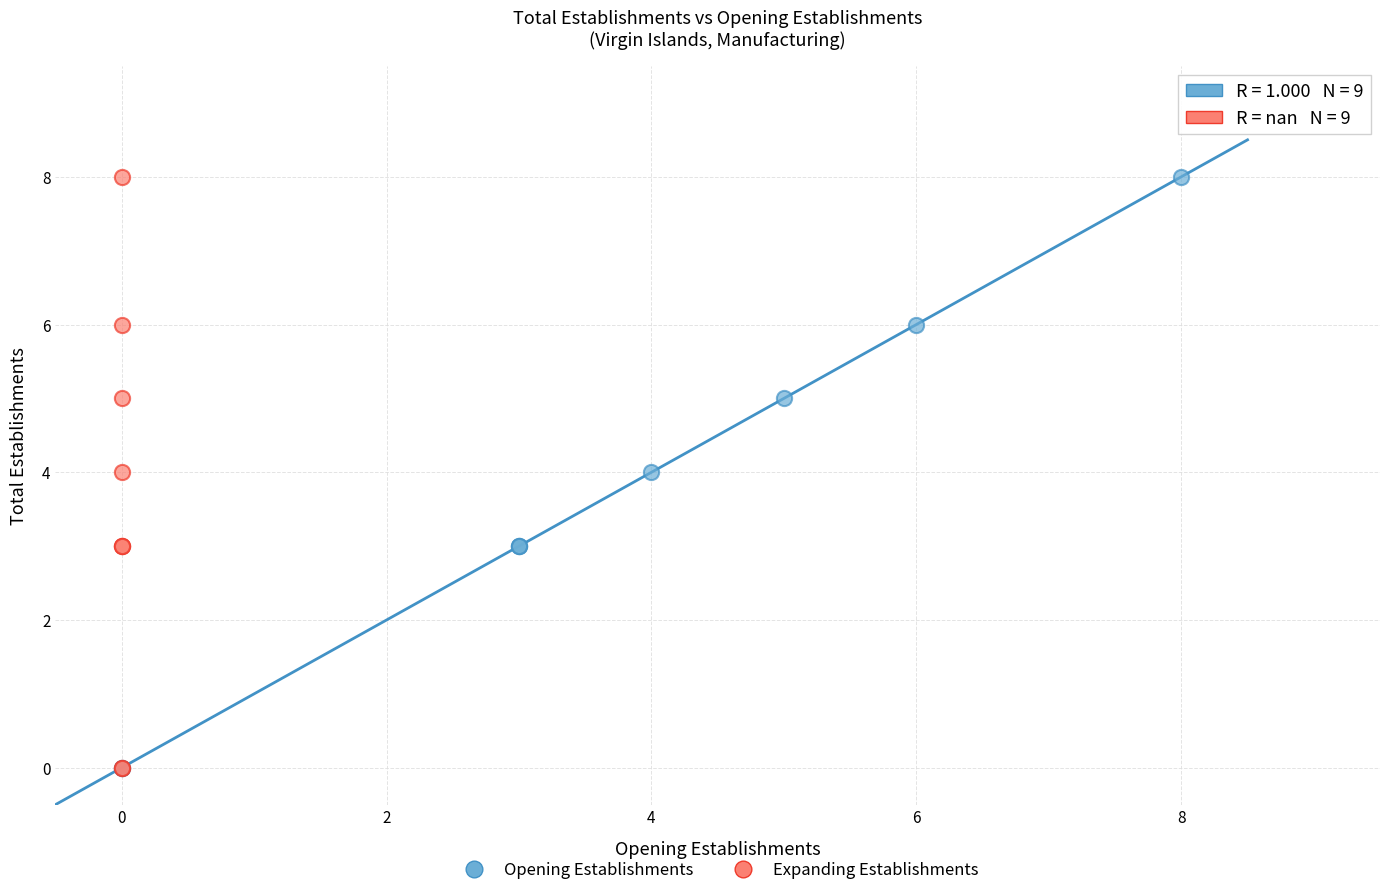

What are all the series names shown in the legend?

Opening Establishments, Expanding Establishments